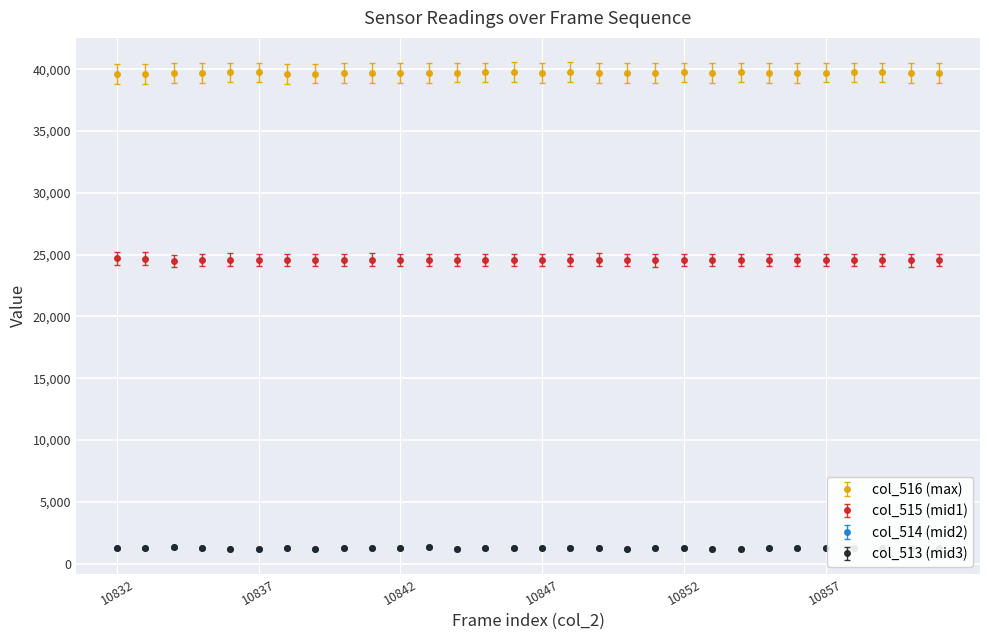

How many lines are shown in the chart?

4